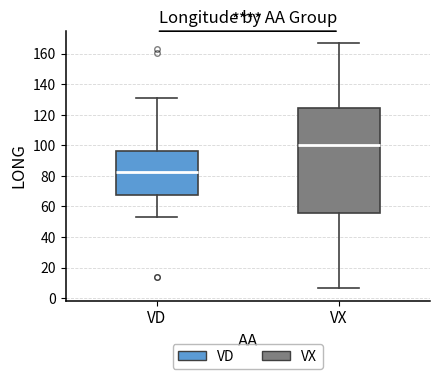

Reading left to right, transcribe this box plot: for each box, give where its median line is, the range the box spans, and where its two whiskers end, as read against the y-axis. The values are not printed on the chart, so give them approximately, as read against the axis.

VD: median 82, box 68 to 96, whiskers 54 to 132
VX: median 100, box 56 to 124, whiskers 6 to 166